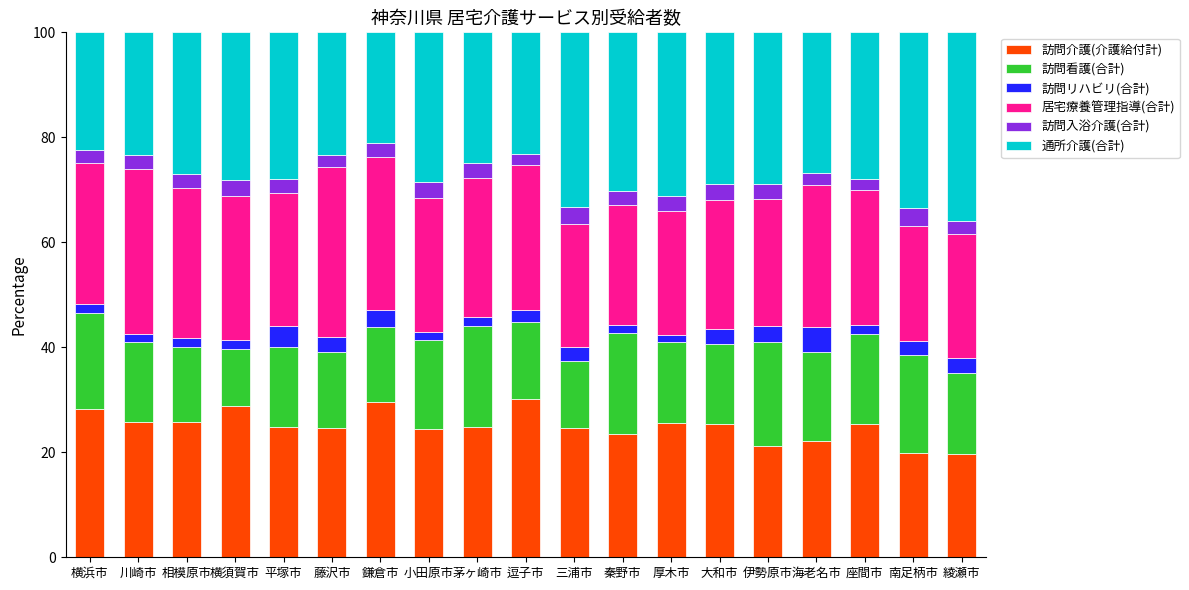

The value of 訪問介護(介護給付計) at 川崎市 is 40.7. True or false?

False